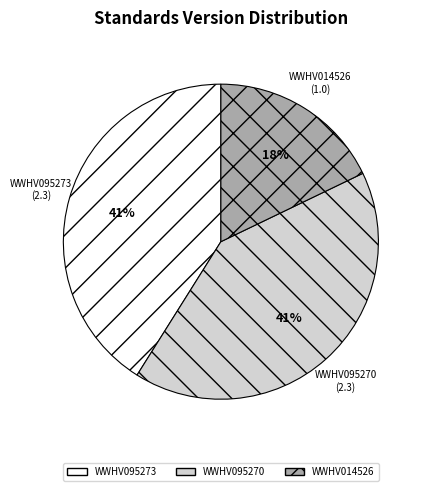

Is it true that WWHV095273 is 51% of the pie?

False